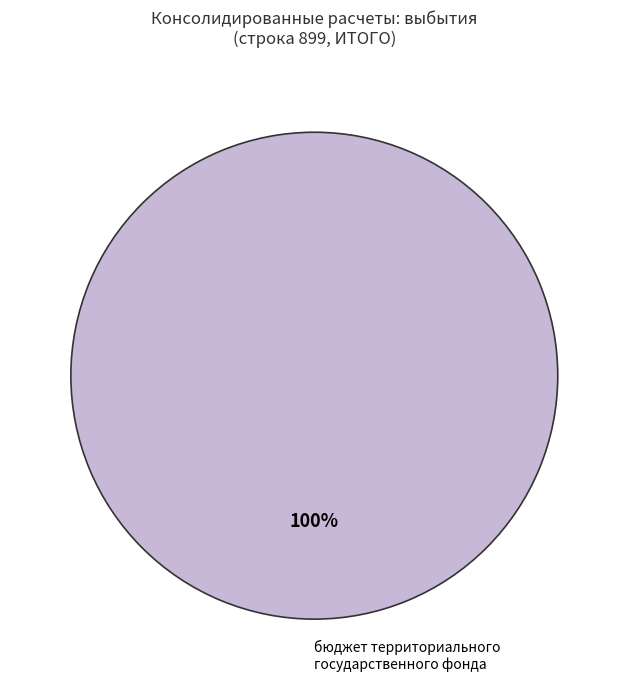

Count the number of slices in the pie.

1